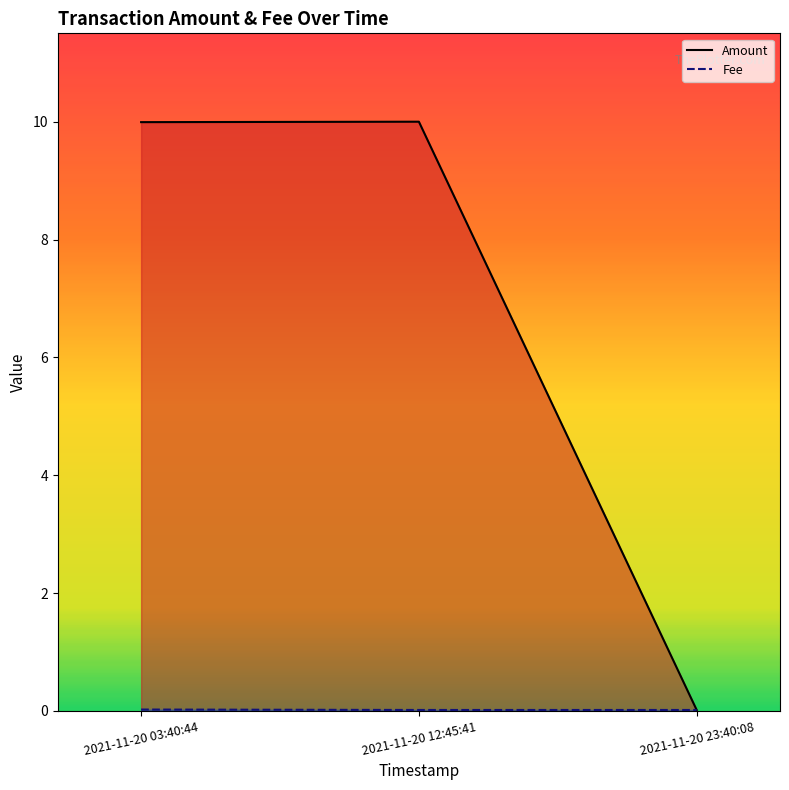

Reading right to left, list all the values displayed in this chart.

Amount: 0.0	10.0	10.0
Fee: 0.0	0.0	0.0